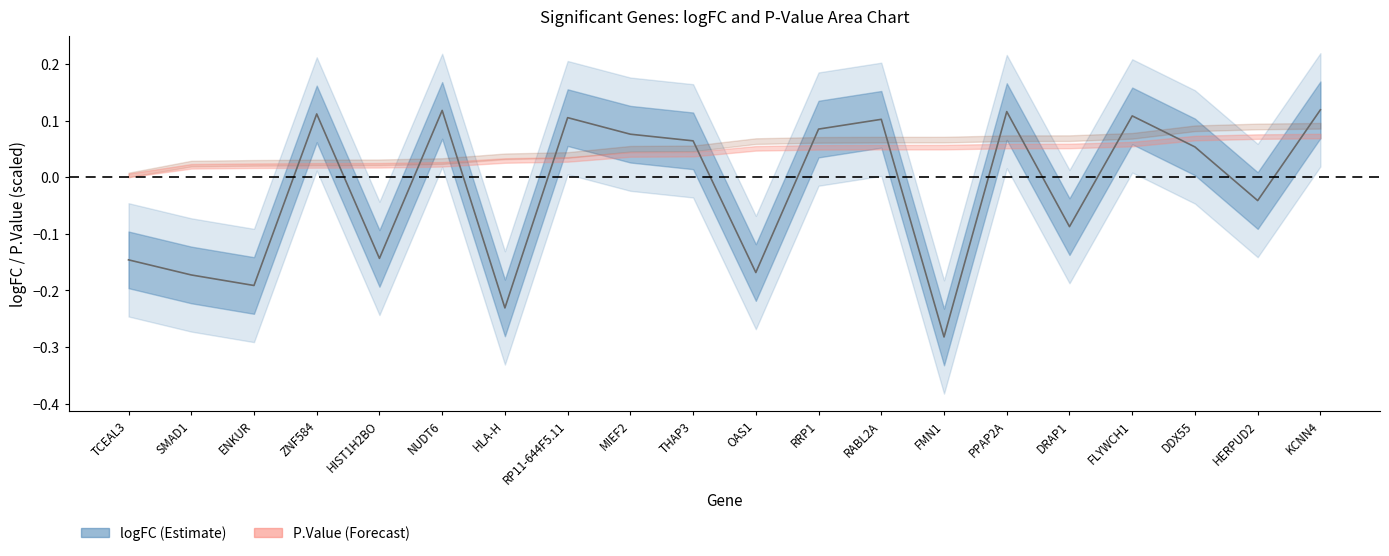

Reading left to right, list all the values displayed in this chart.

-0.1	-0.2	-0.2	0.1	-0.1	0.1	-0.2	0.1	0.1	0.1	-0.2	0.1	0.1	-0.3	0.1	-0.1	0.1	0.1	-0.0	0.1